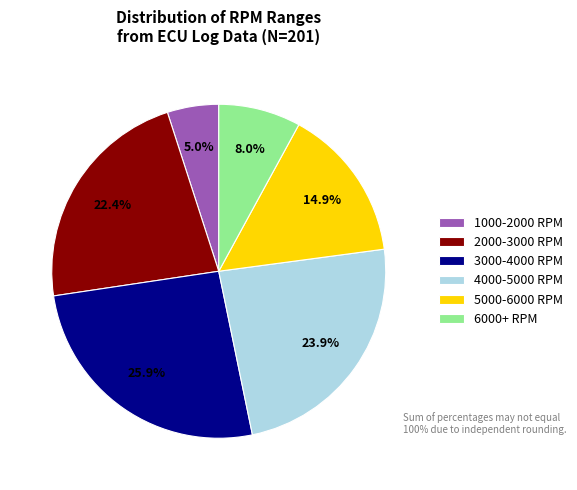

Which category has the biggest portion of the pie?

3000-4000 RPM